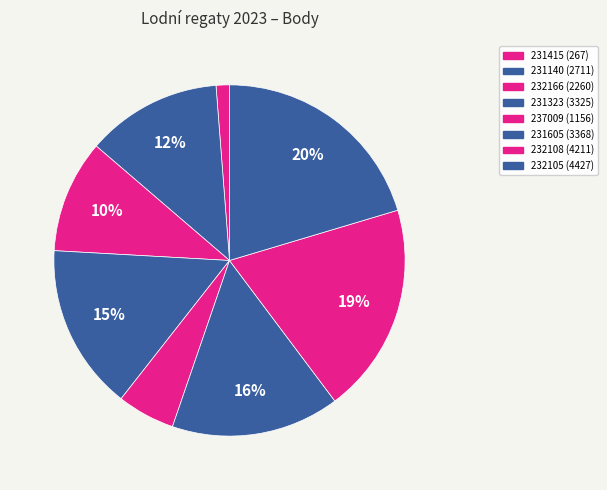

Count the number of slices in the pie.

8